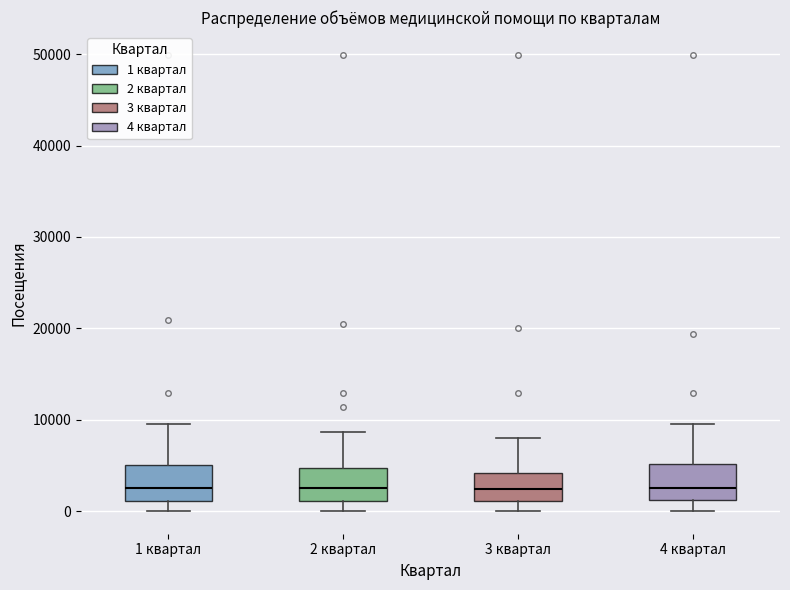

Where does the lower whisker of the box for 4 квартал end on the y-axis? The values are not printed on the chart, so give them approximately, as read against the axis.

0